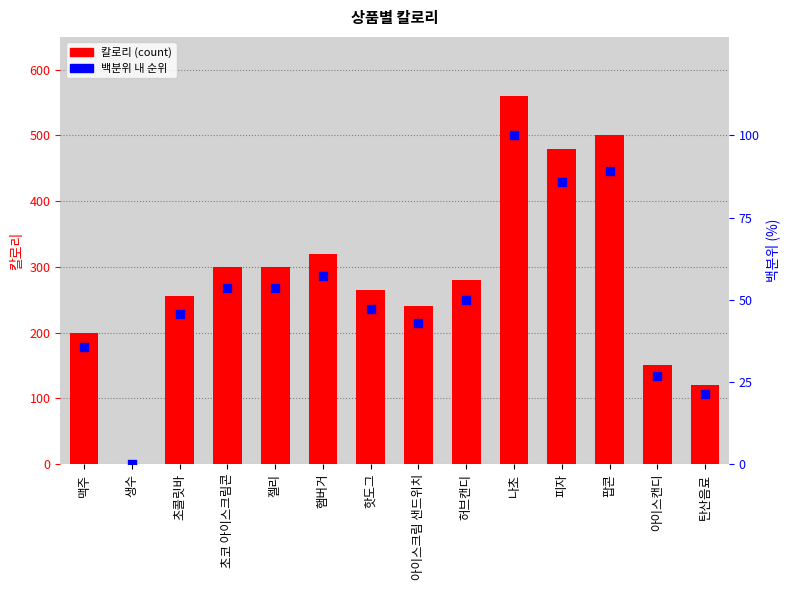

At which category is the sum across all series the highest?

나초